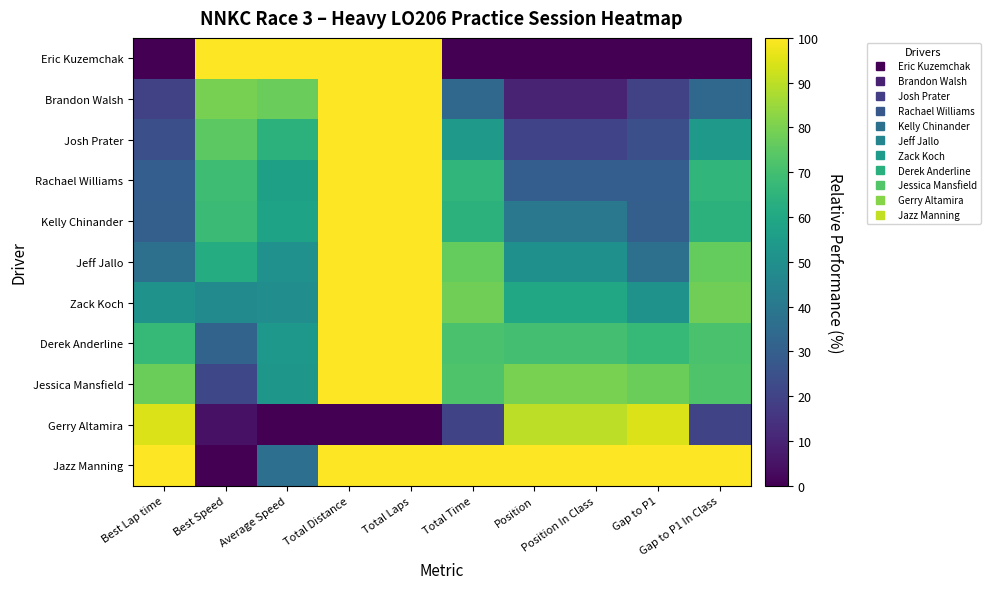

Which category has the lowest value across all series?

Best Lap time